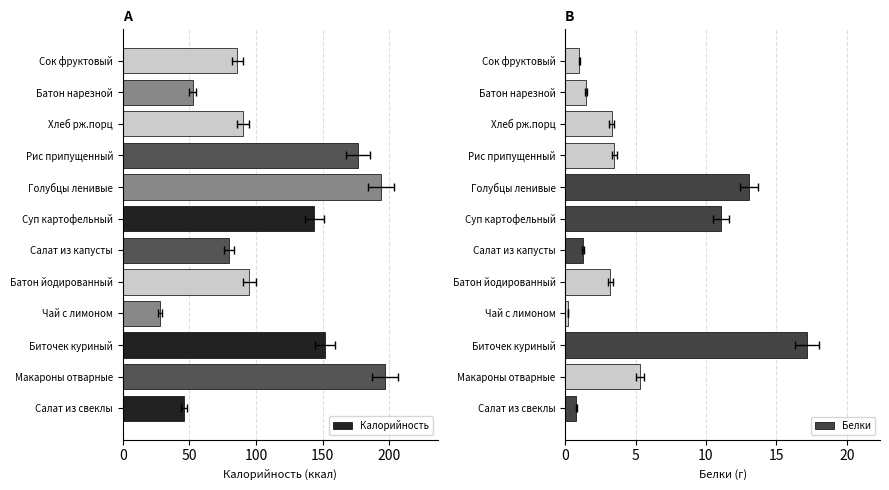

Rank the series at Голубцы ленивые from highest to lowest value.

Калорийность, Белки